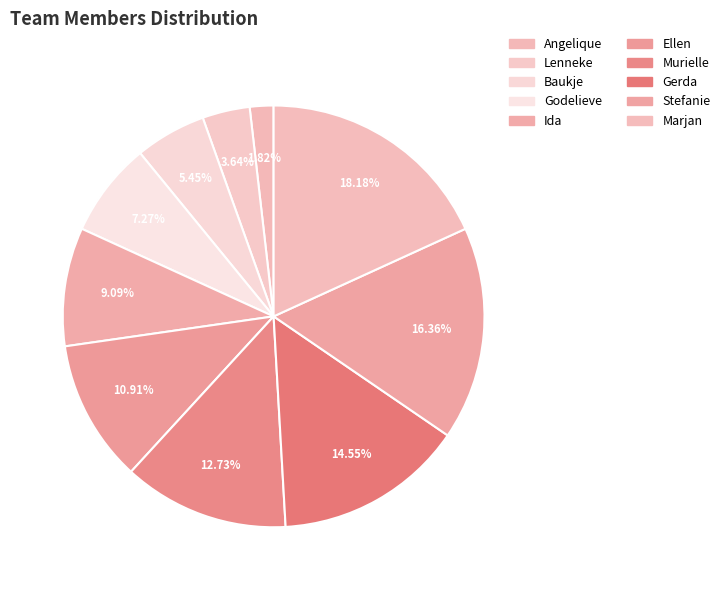

What is the change in value from Angelique to Marjan?

+9